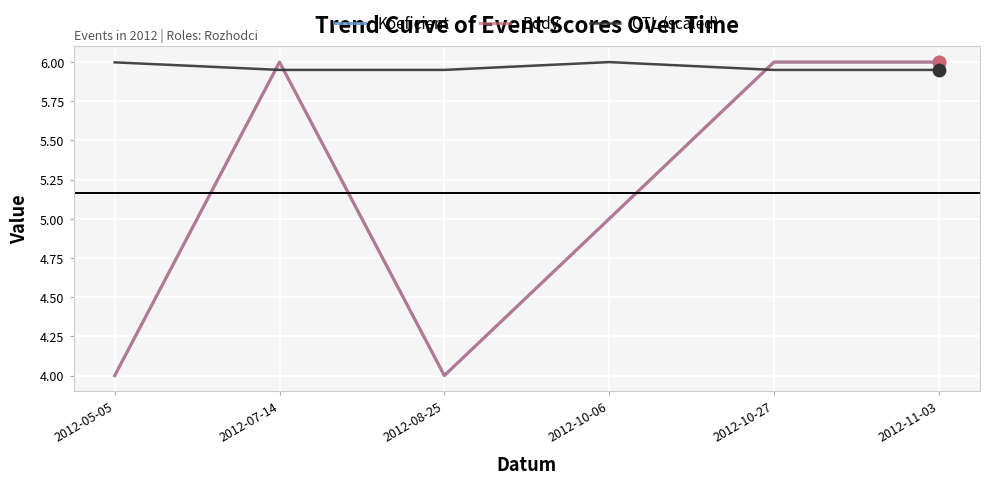

Which series has the largest total across all categories?

CTL (scaled)